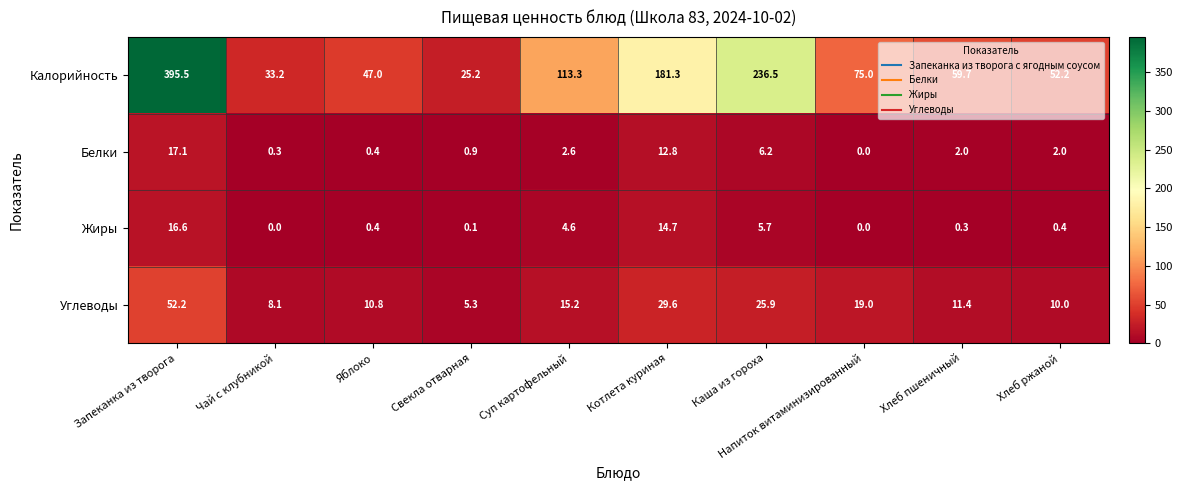

At which label does Жиры reach its peak?

Запеканка из творога